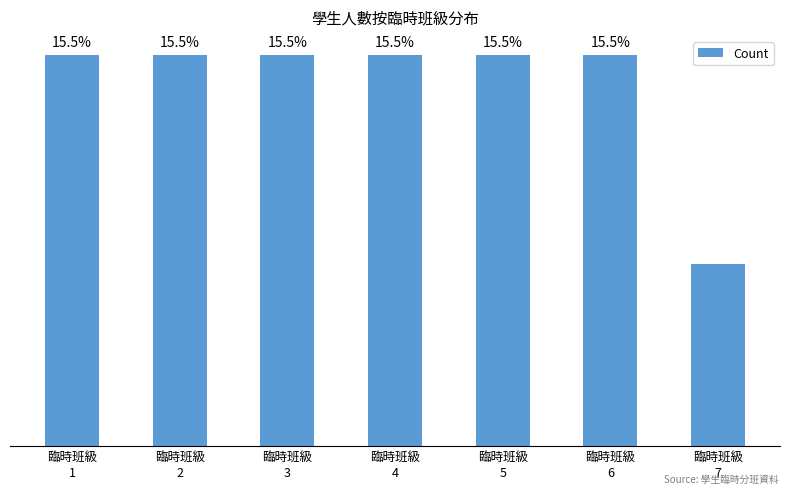

Does the chart contain any negative values?

No